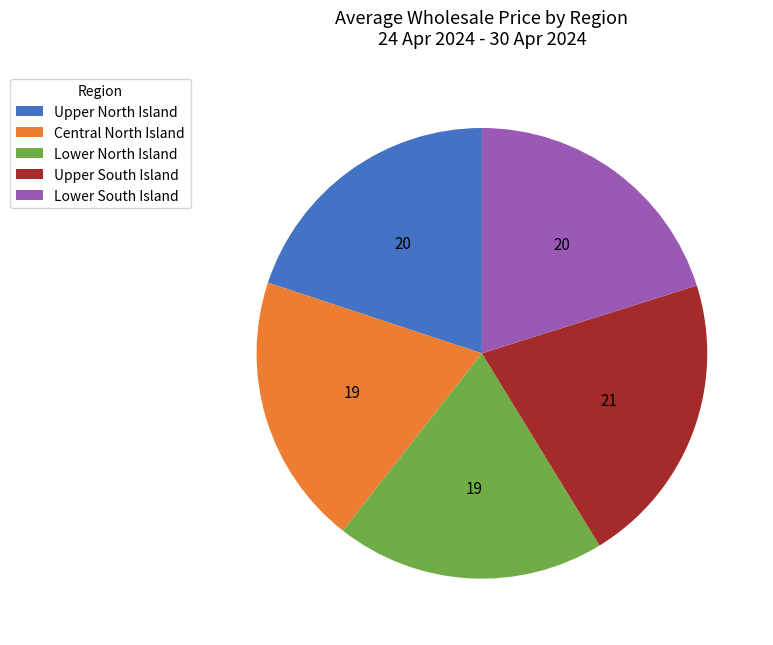

Combined, do Lower North Island and Lower South Island account for over 50%?

No